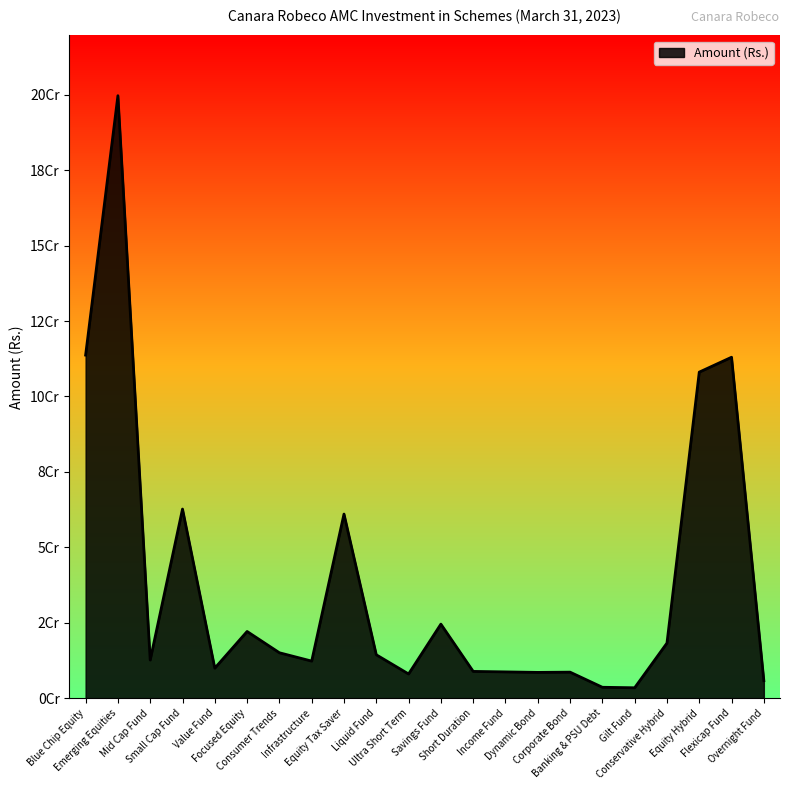

How many interior local peaks (higher than both neighbors) does the data have?

7